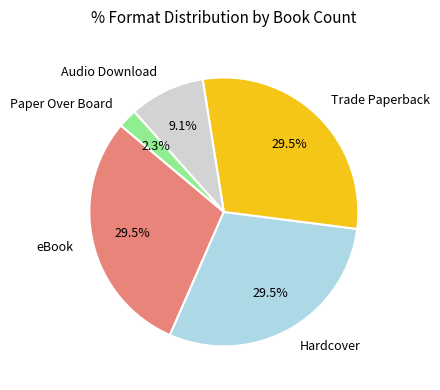

Does any single category account for the majority?

No